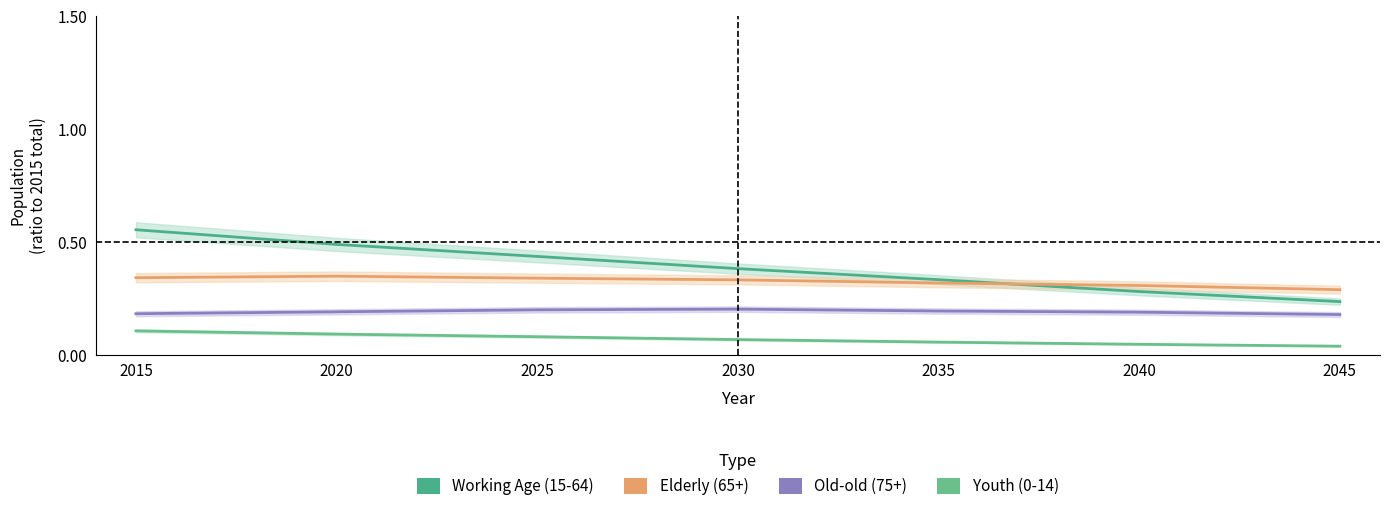

List the labels in order of Elderly (65+) value, smallest first.

2045, 2040, 2035, 2030, 2025, 2015, 2020